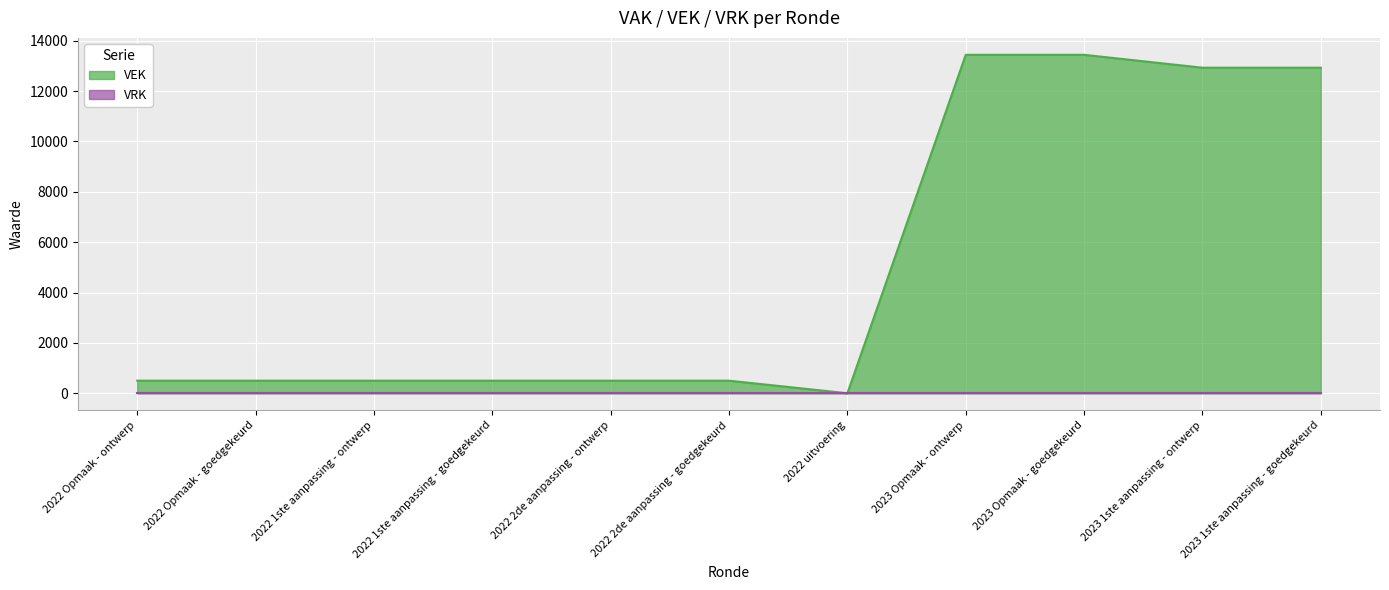

Rank the categories by value from highest to lowest.

2023 Opmaak - ontwerp, 2023 Opmaak - goedgekeurd, 2023 1ste aanpassing - ontwerp, 2023 1ste aanpassing - goedgekeurd, 2022 Opmaak - ontwerp, 2022 Opmaak - goedgekeurd, 2022 1ste aanpassing - ontwerp, 2022 1ste aanpassing - goedgekeurd, 2022 2de aanpassing - ontwerp, 2022 2de aanpassing - goedgekeurd, 2022 uitvoering